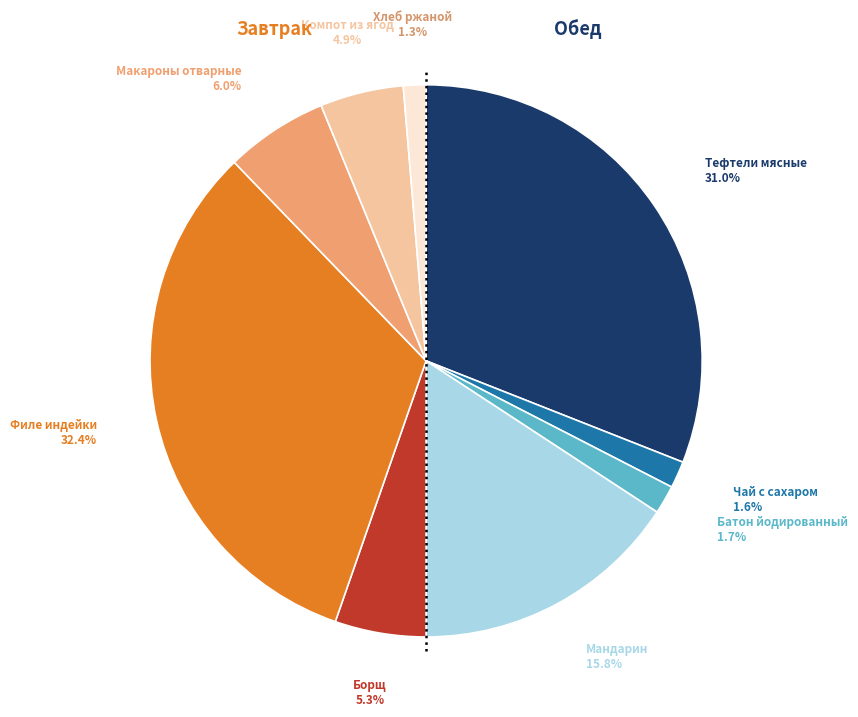

Which has a higher value, Батон йодированный or Компот из ягод?

Компот из ягод